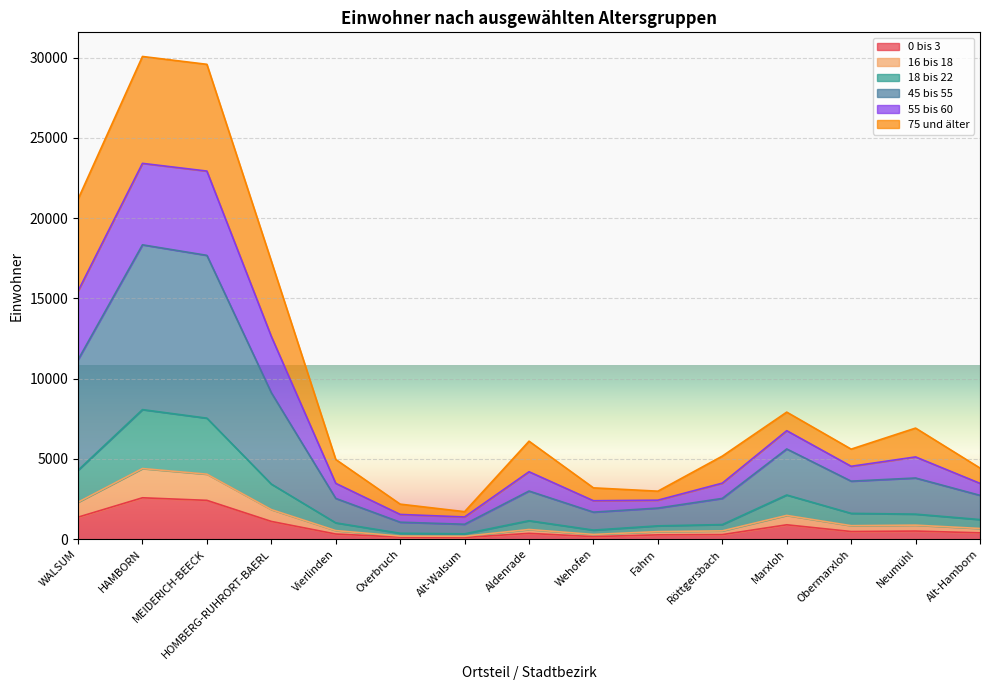

What is the total value across all series at HOMBERG-RUHRORT-BAERL?

17327